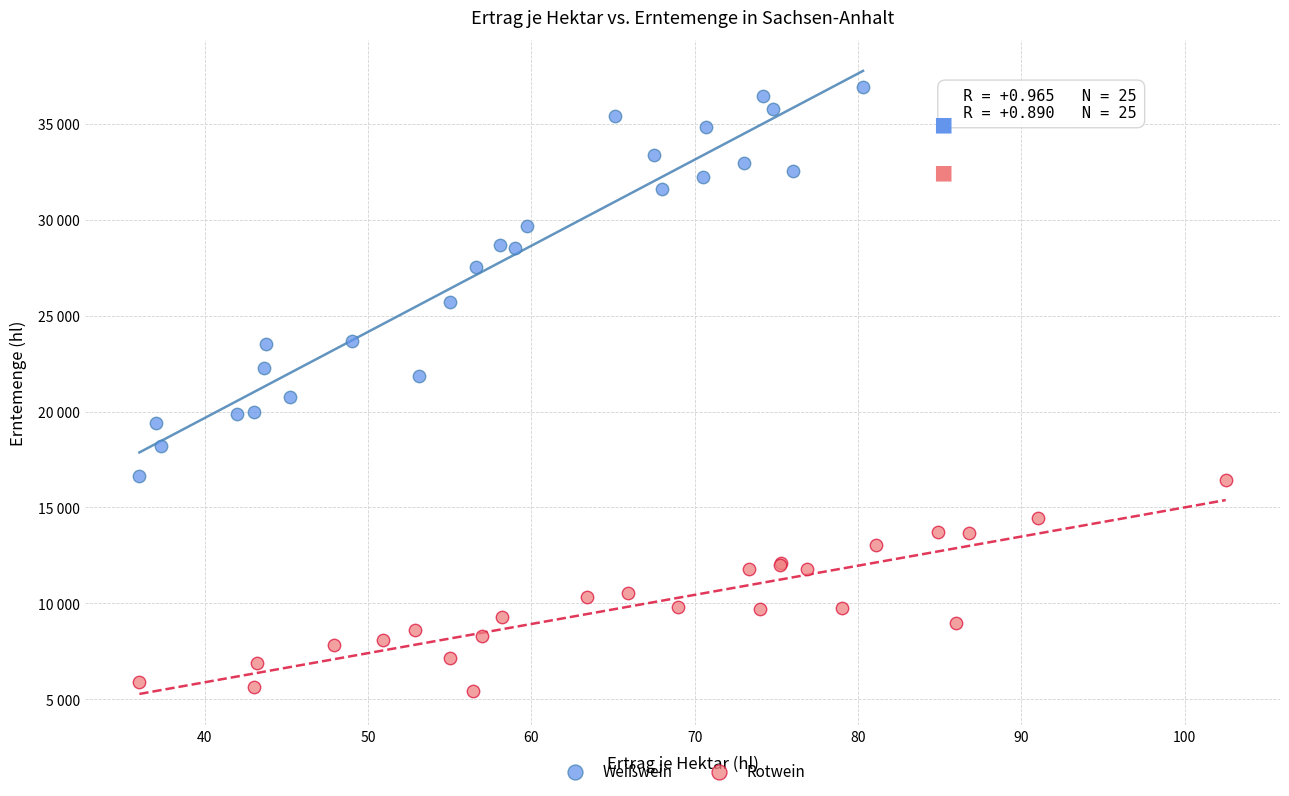

What are all the series names shown in the legend?

Weißwein, Rotwein